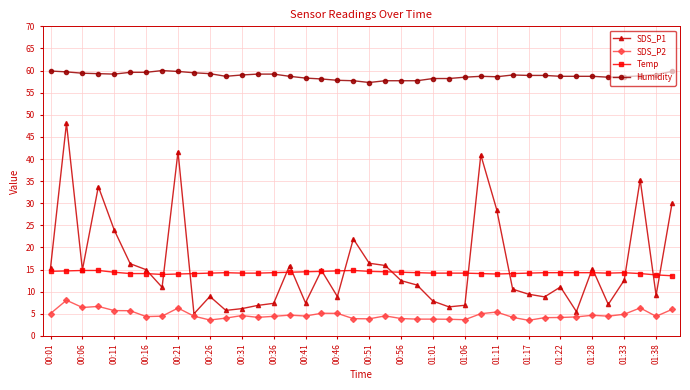

True or false: SDS_P2 and Humidity intersect in this chart.

False